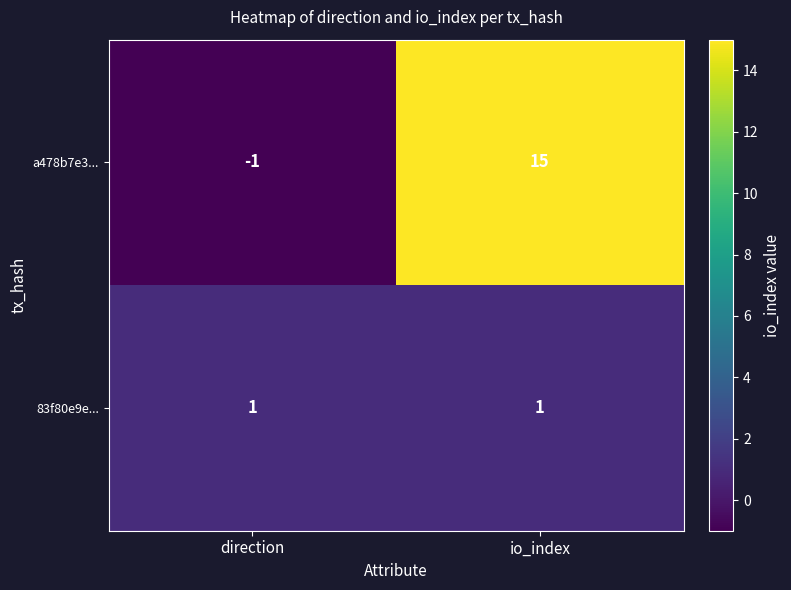

What is the sum of the a478b7e3... values at direction and io_index?

14